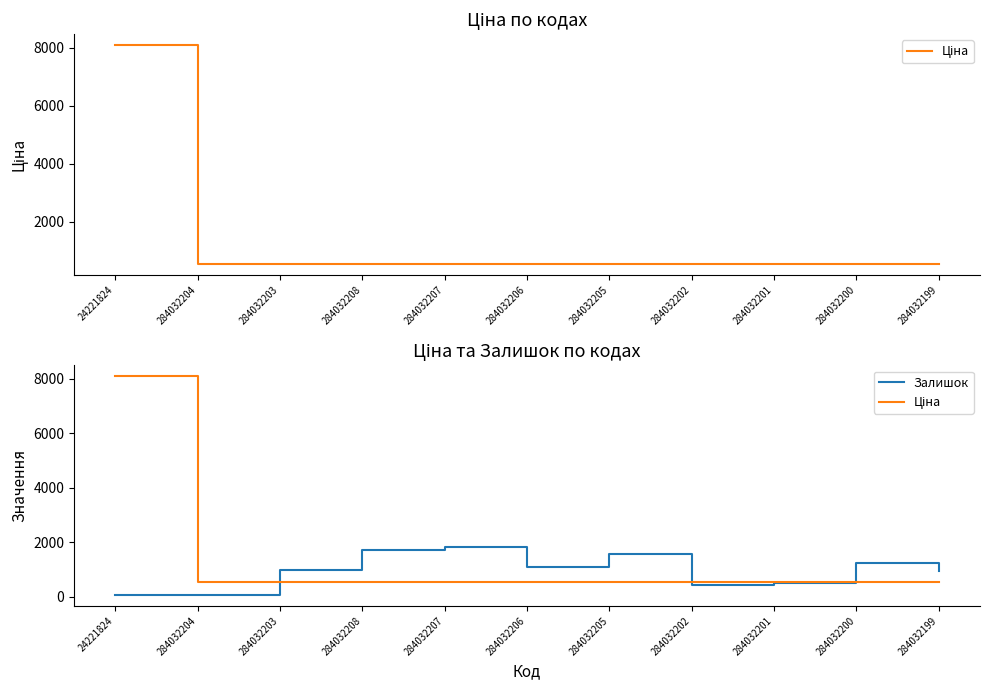

Reading left to right, what are all the values shown in this chart?

Ціна: 8089.0	555.8	555.8	555.8	555.8	555.8	555.8	555.8	555.8	555.8	555.8
Залишок: 77.0	73.0	974.0	1731.0	1826.0	1090.0	1569.0	454.0	524.0	1231.0	970.0